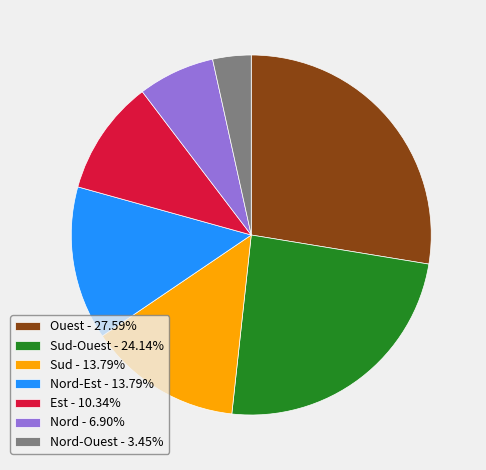

Is the sum of Nord - 6.90% and Ouest - 27.59% greater than half?

No